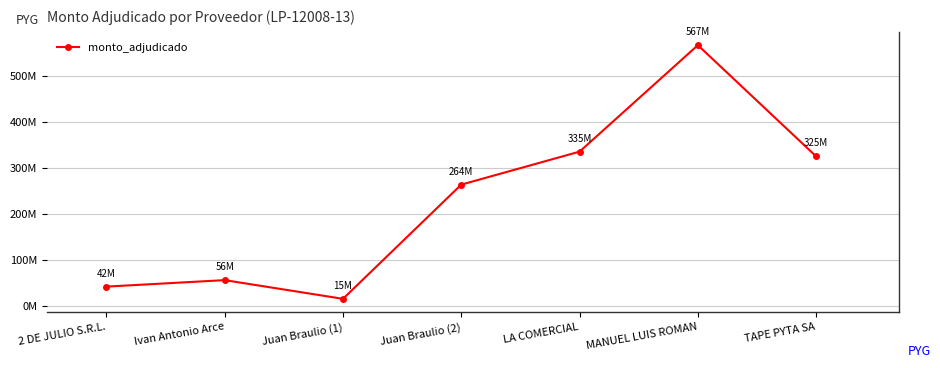

Reading left to right, list all the values displayed in this chart.

2 DE JULIO S.R.L.=41819250	Ivan Antonio Arce=55900000	Juan Braulio (1)=15225000	Juan Braulio (2)=263667920	LA COMERCIAL=335407300	MANUEL LUIS ROMAN=566995930	TAPE PYTA SA=325042000